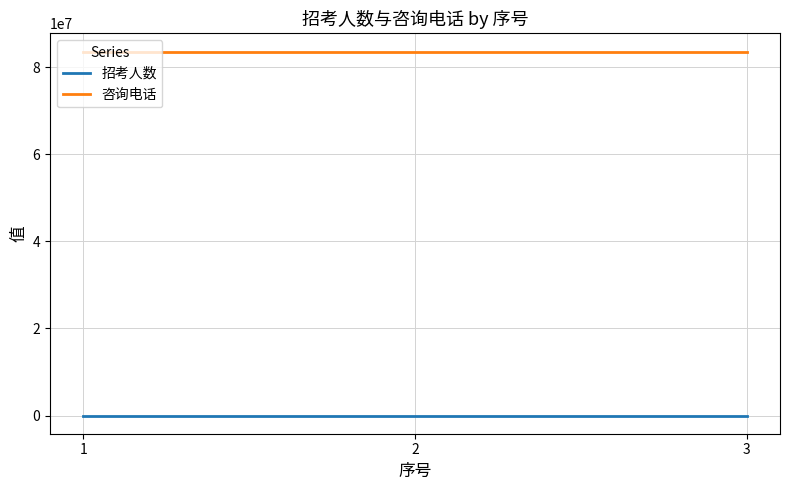

Reading right to left, what are all the values shown in this chart?

招考人数: 3=1	2=1	1=1
咨询电话: 3=83570020	2=83570020	1=83570020